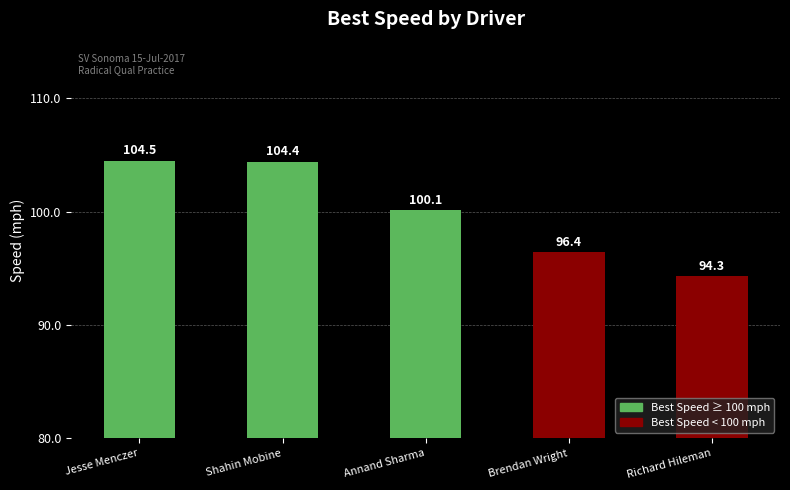

List the labels in order of value, largest first.

Jesse Menczer, Shahin Mobine, Annand Sharma, Brendan Wright, Richard Hileman